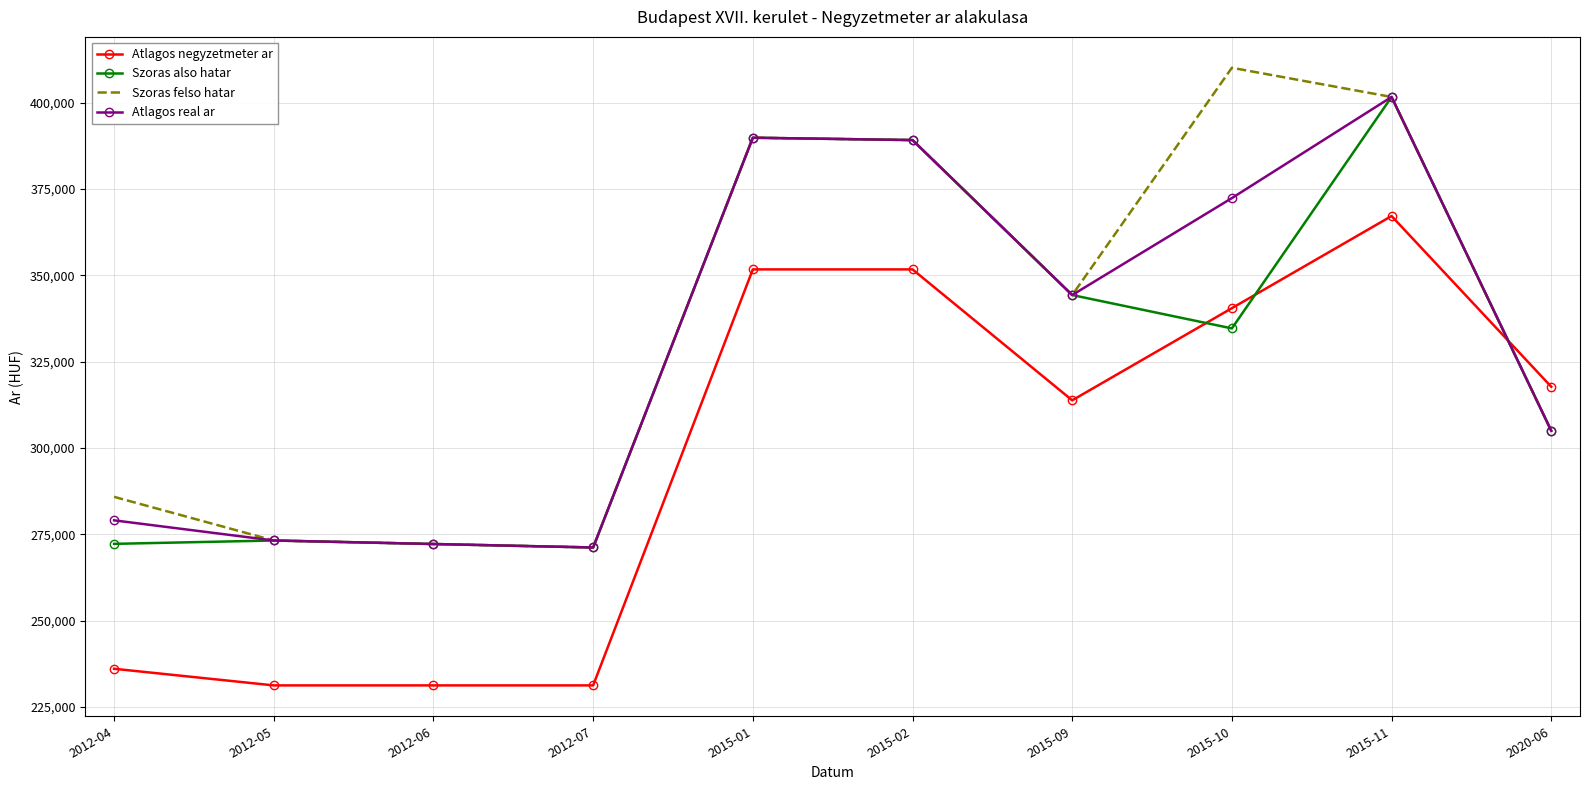

What is the total value across all series at 2012-05?

1050740